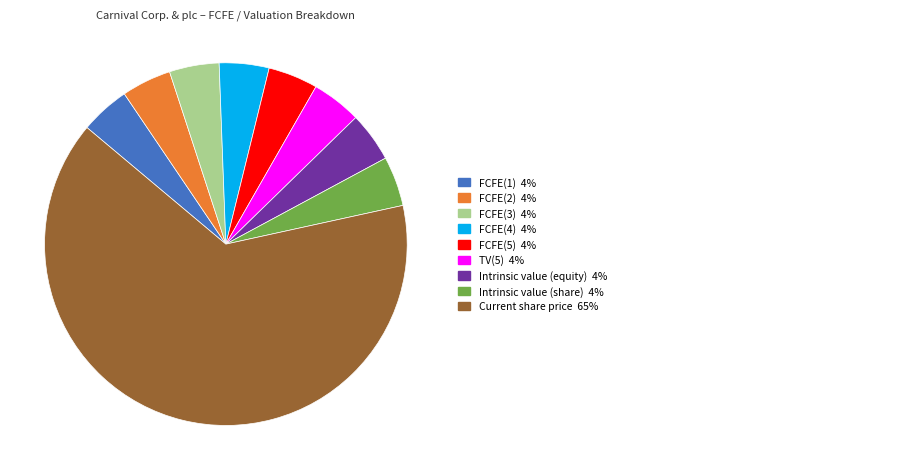

Is there a majority slice in this chart?

Yes